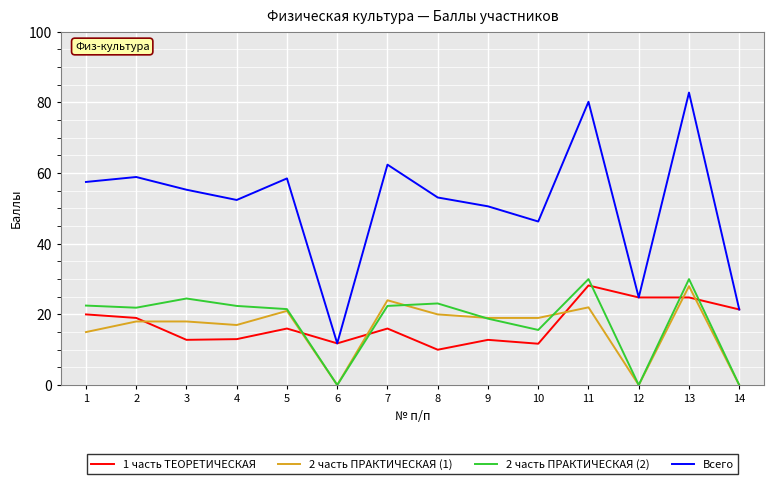

Where does the 2 часть ПРАКТИЧЕСКАЯ (2) series first go above 22?

1